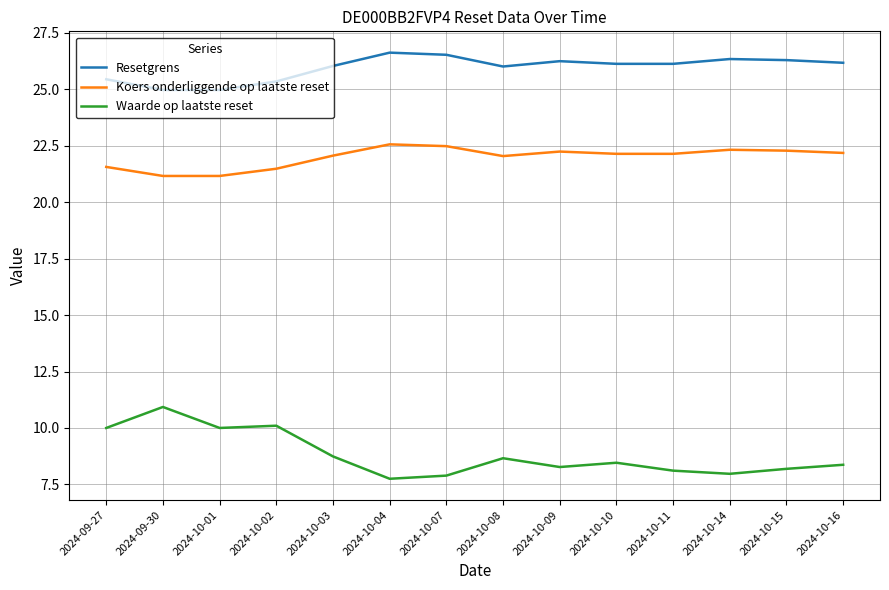

What position from the right is 2024-10-11?

4